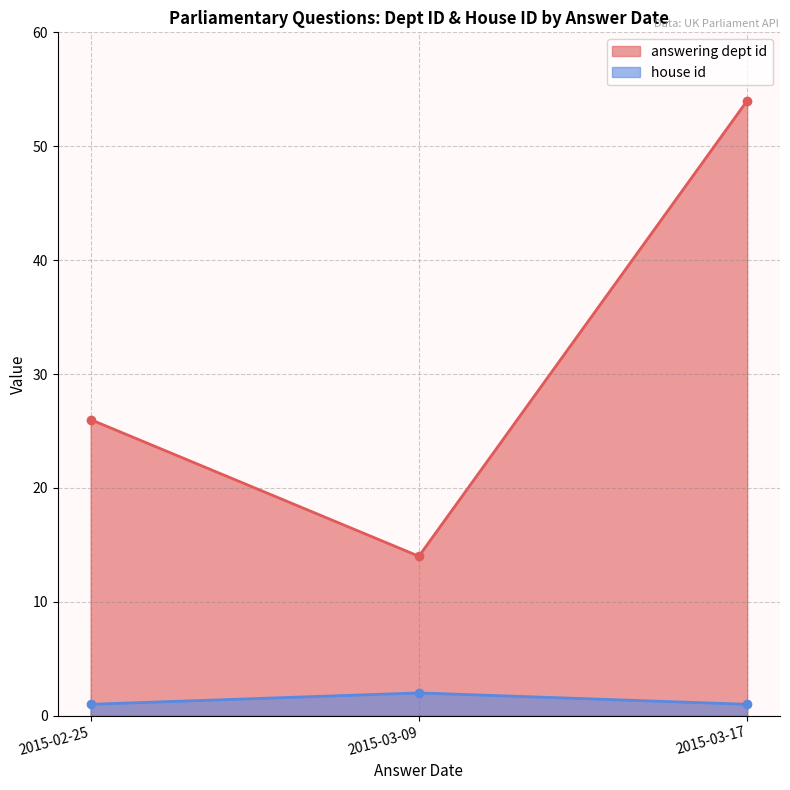

List the labels in order of house id value, smallest first.

2015-02-25, 2015-03-17, 2015-03-09